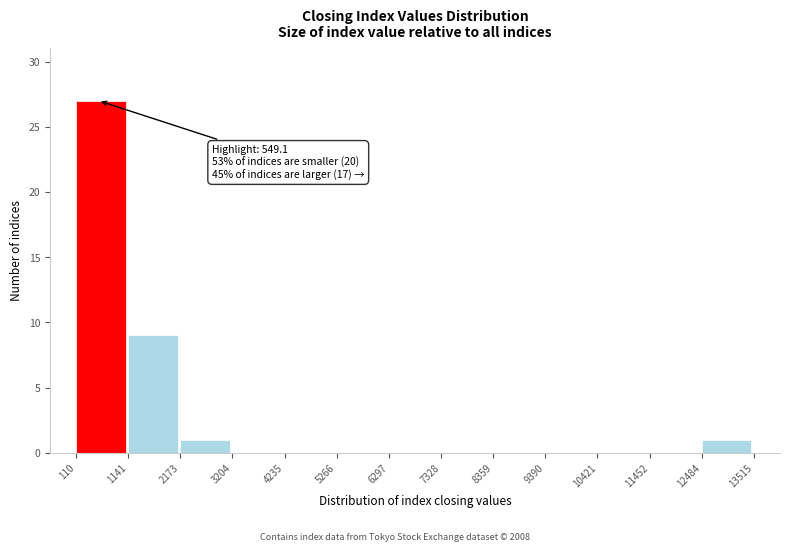

Which range on the x-axis has the tallest bar?

110 to 1141